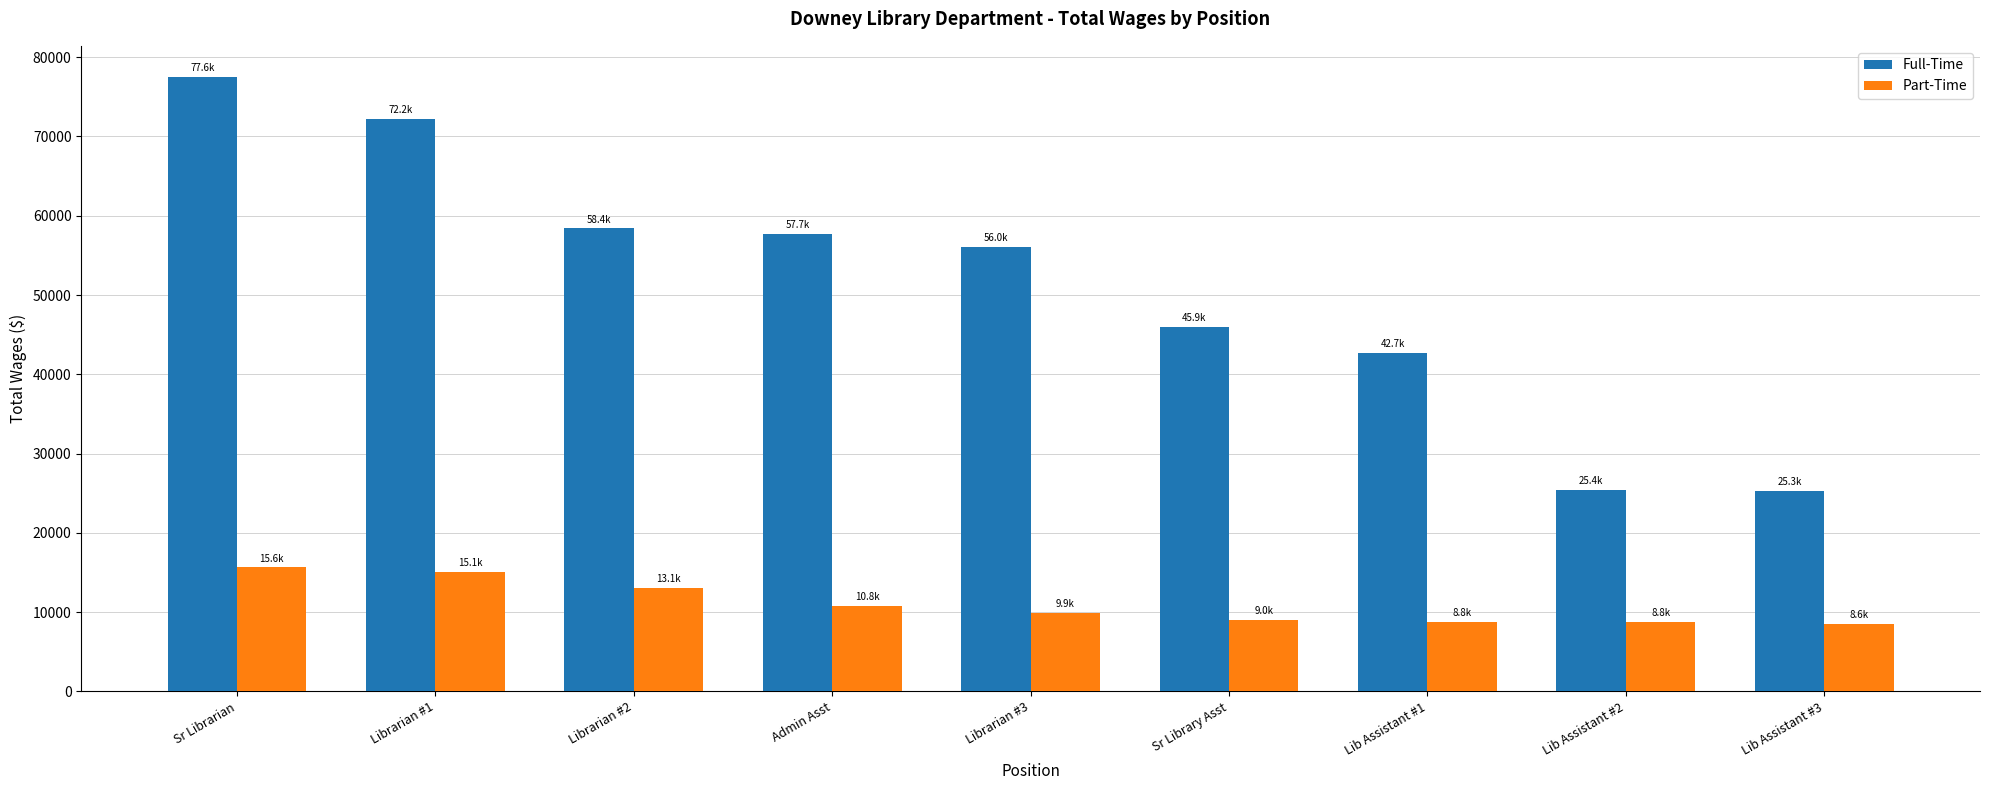

Which series changed the most between Sr Library Asst and Lib Assistant #3?

Full-Time